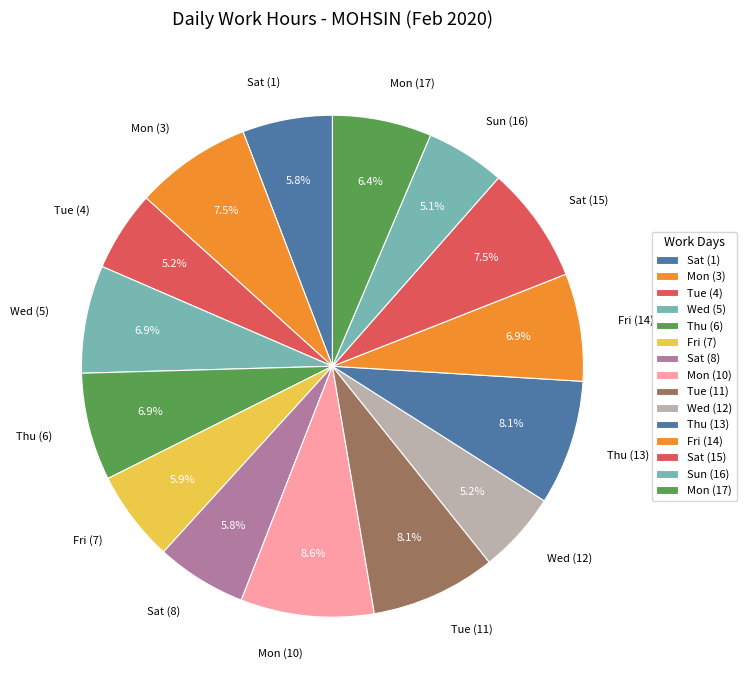

Which category has the biggest portion of the pie?

Mon (10)